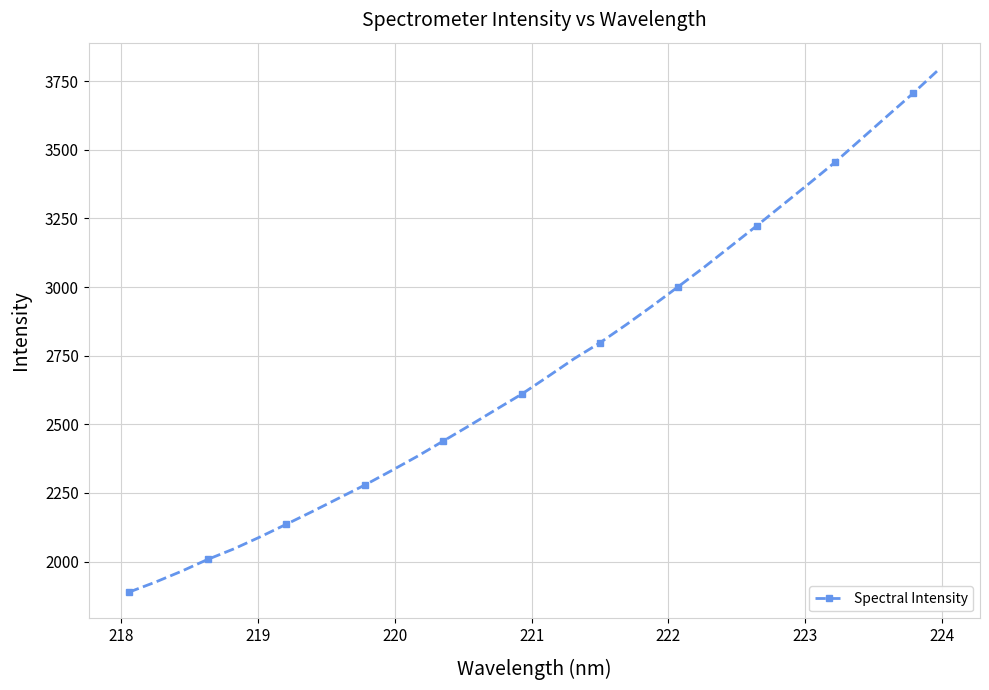

True or false: the data has more than 1 interior local peaks.

False